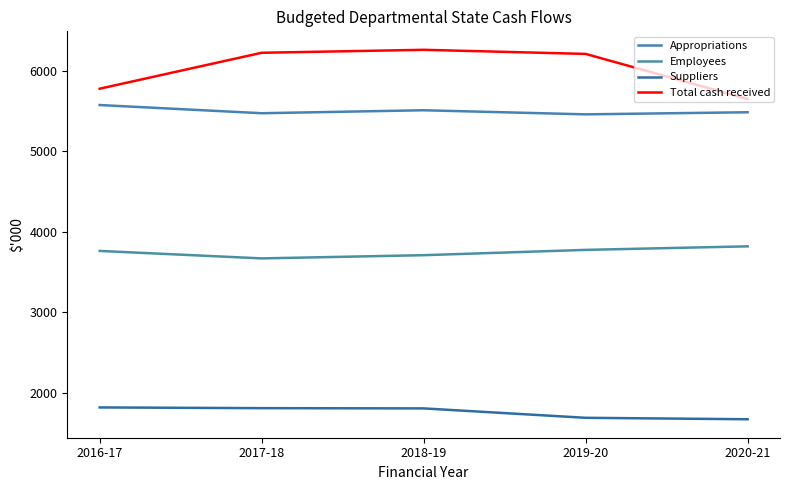

At which category is the sum across all series the highest?

2018-19